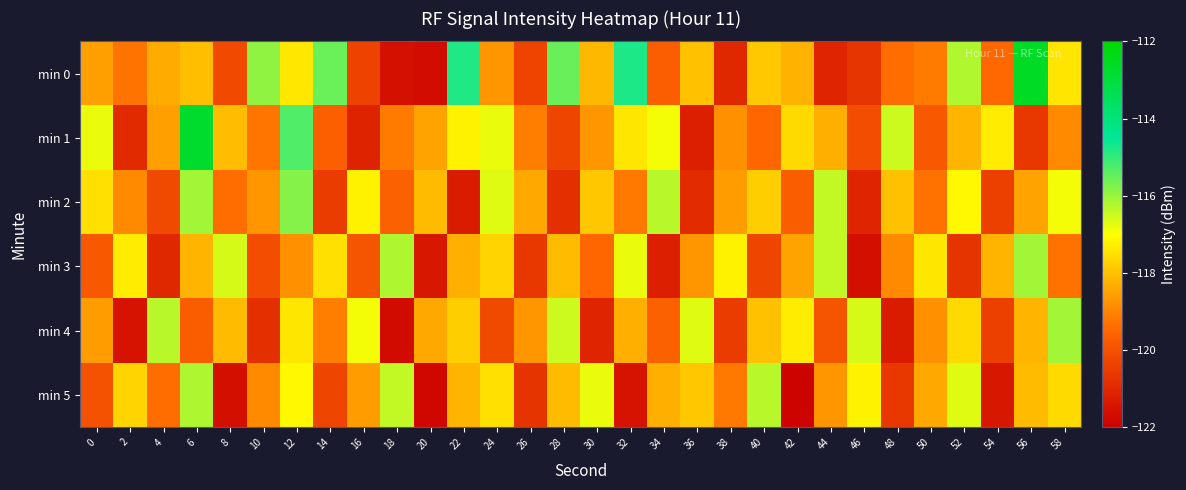

Rank the series by their maximum value, from lowest to highest.

min 5, min 3, min 4, min 2, min 1, min 0